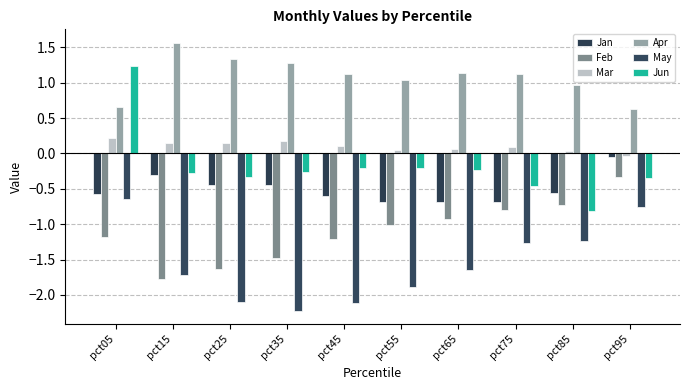

What is the spread (max minus min) of values at pct95?

1.4